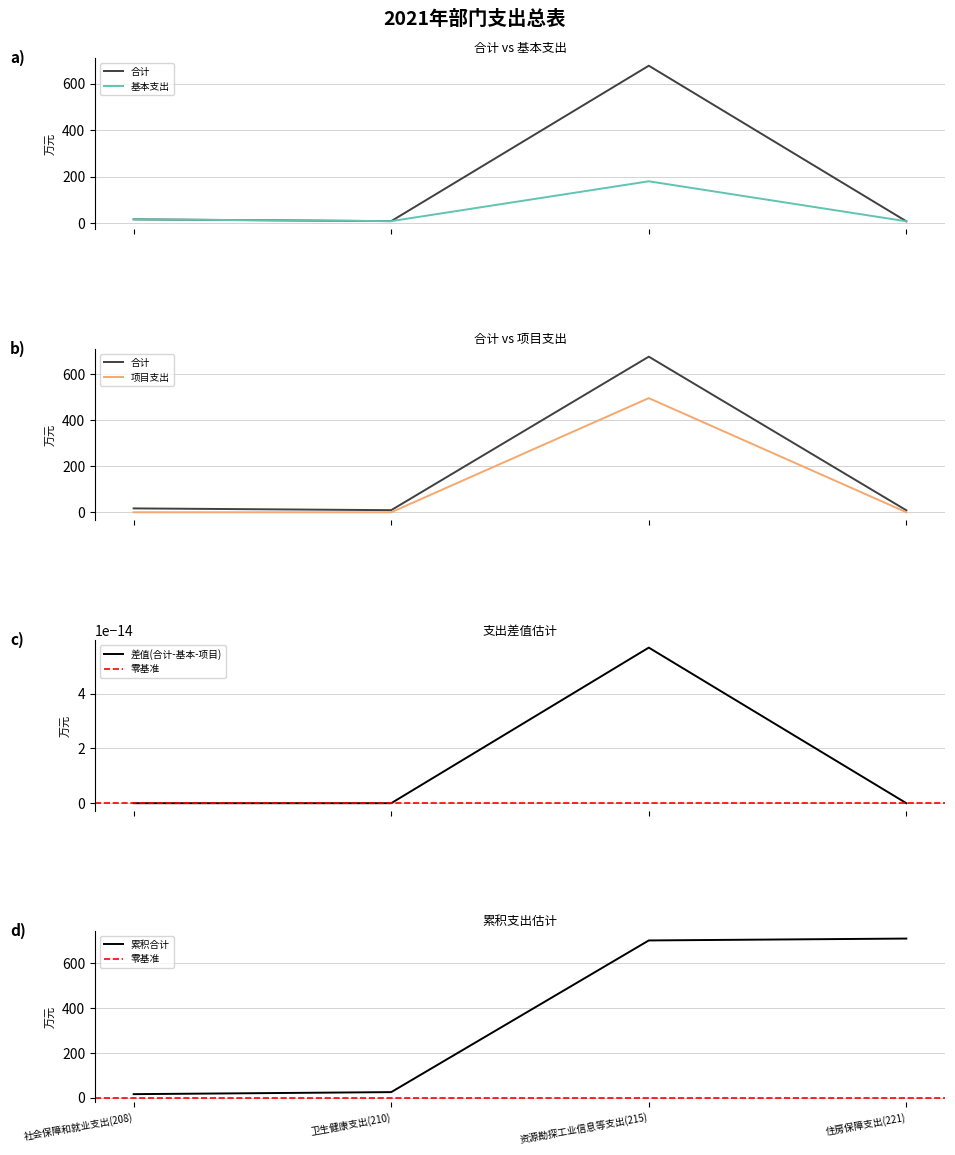

What is the difference between the 项目支出 values at 资源勘探工业信息等支出(215) and 住房保障支出(221)?

496.7